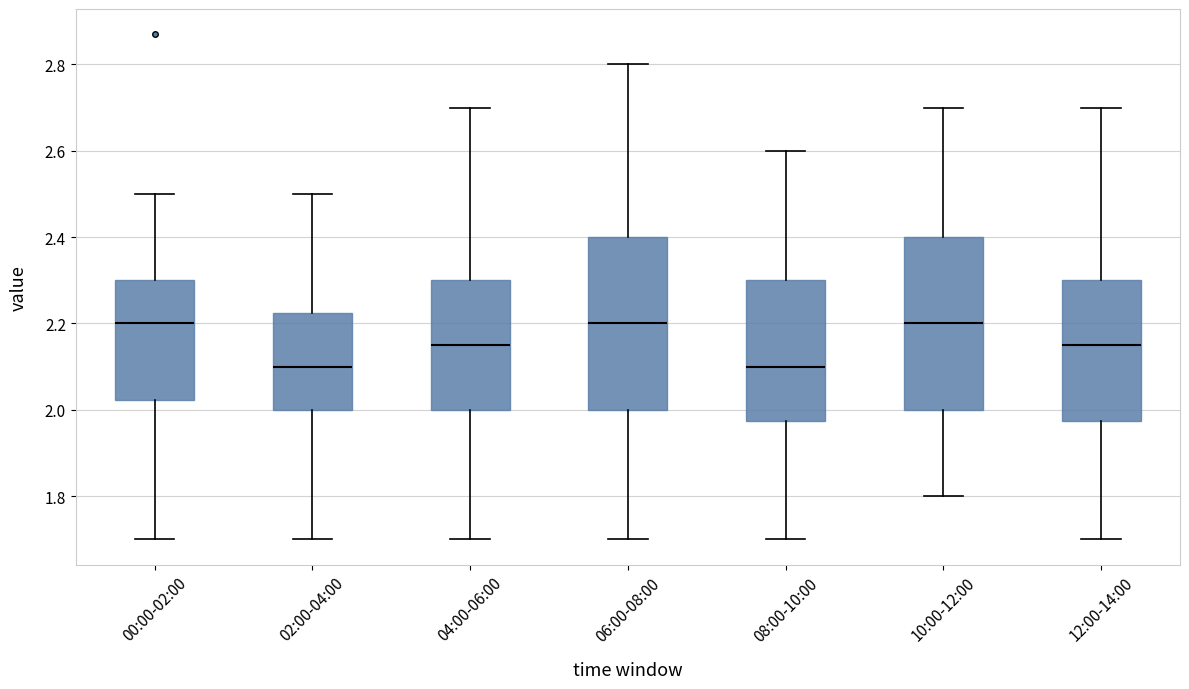

Reading left to right, read every box against the y-axis: the position of its median line, the range the box covers, and the ends of its whiskers. The values are not printed on the chart, so give them approximately, as read against the axis.

00:00-02:00: median 2.20, box 2.02 to 2.30, whiskers 1.70 to 2.50
02:00-04:00: median 2.10, box 2.00 to 2.22, whiskers 1.70 to 2.50
04:00-06:00: median 2.16, box 2.00 to 2.30, whiskers 1.70 to 2.70
06:00-08:00: median 2.20, box 2.00 to 2.40, whiskers 1.70 to 2.80
08:00-10:00: median 2.10, box 1.98 to 2.30, whiskers 1.70 to 2.60
10:00-12:00: median 2.20, box 2.00 to 2.40, whiskers 1.80 to 2.70
12:00-14:00: median 2.16, box 1.98 to 2.30, whiskers 1.70 to 2.70